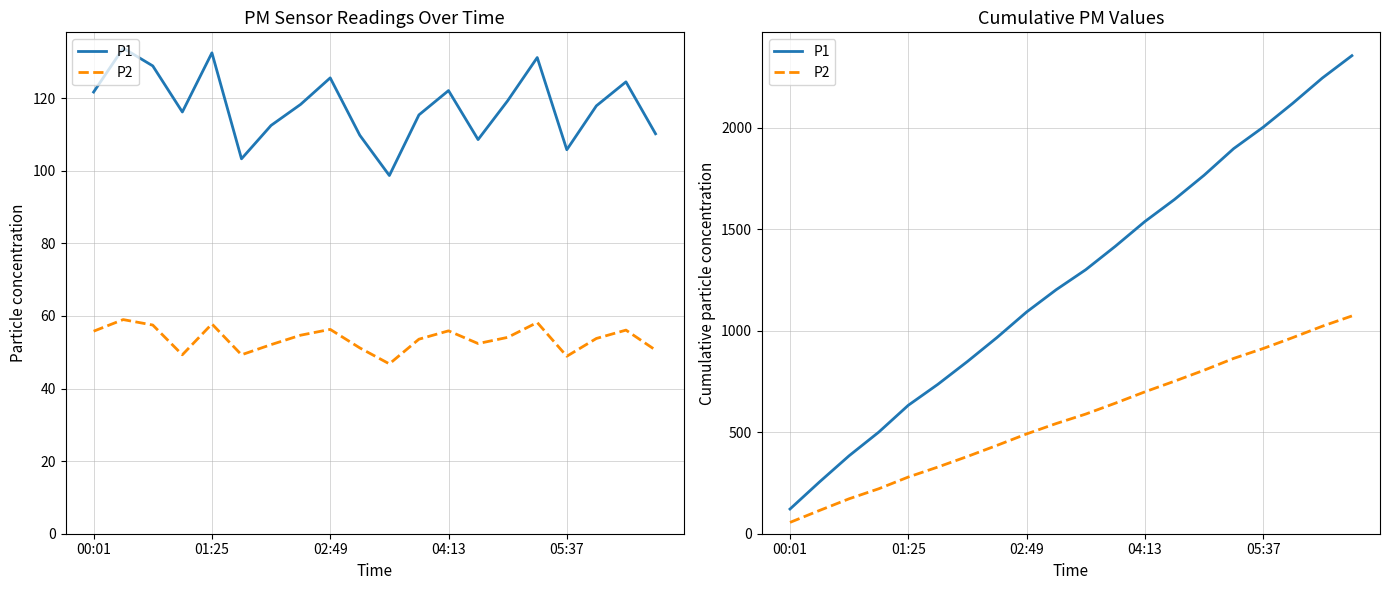

What is the maximum value for P2?

1073.4